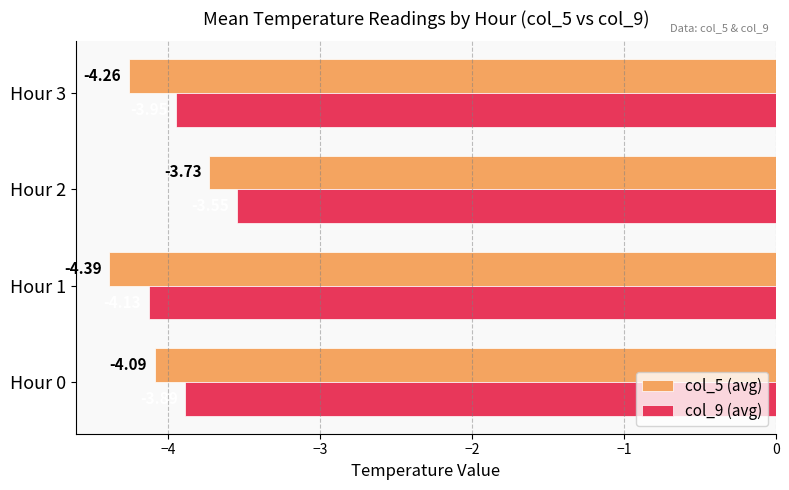

Which series has the widest spread of values?

col_5 (avg)